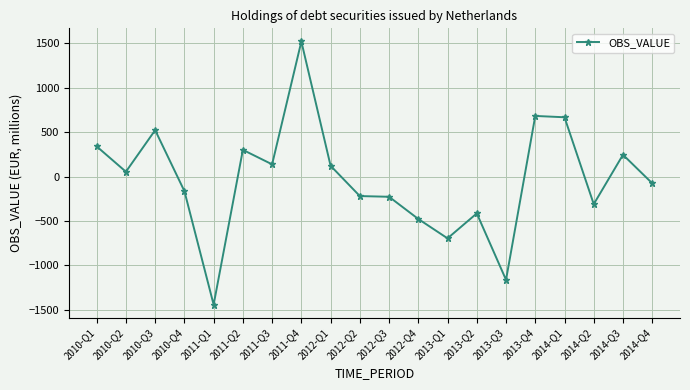

How many values are below 55?

10